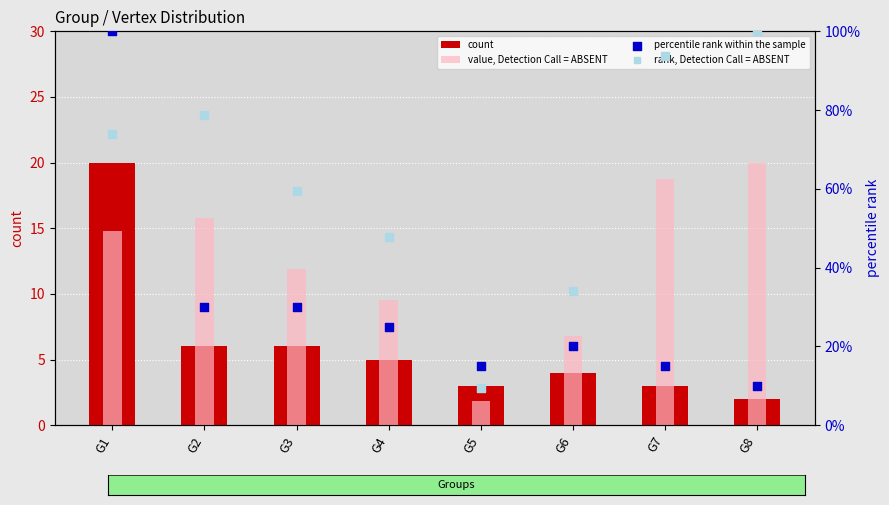

What is the total value across all series at G4?

87.4